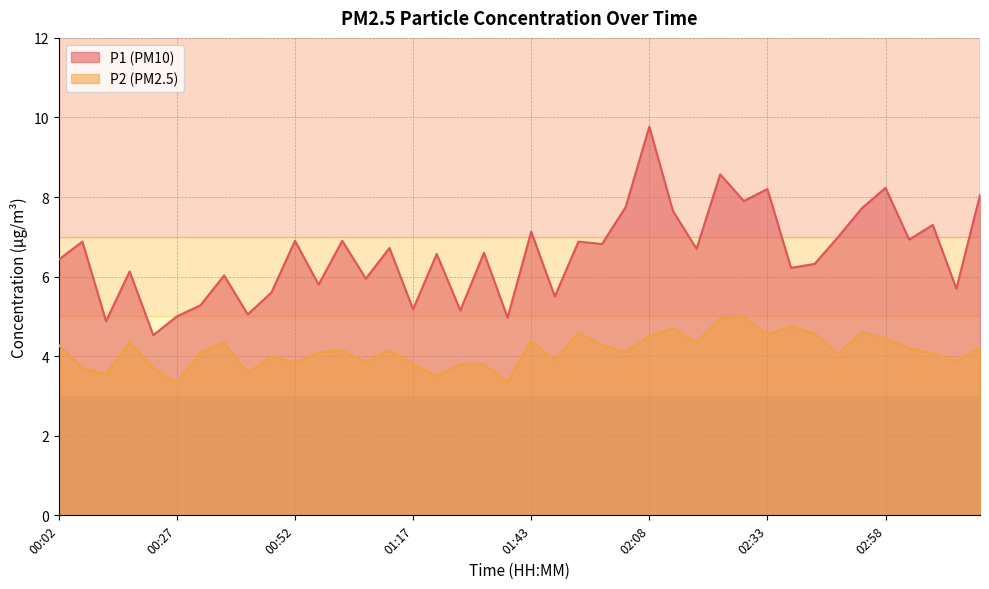

At which category is the sum across all series the highest?

02:08